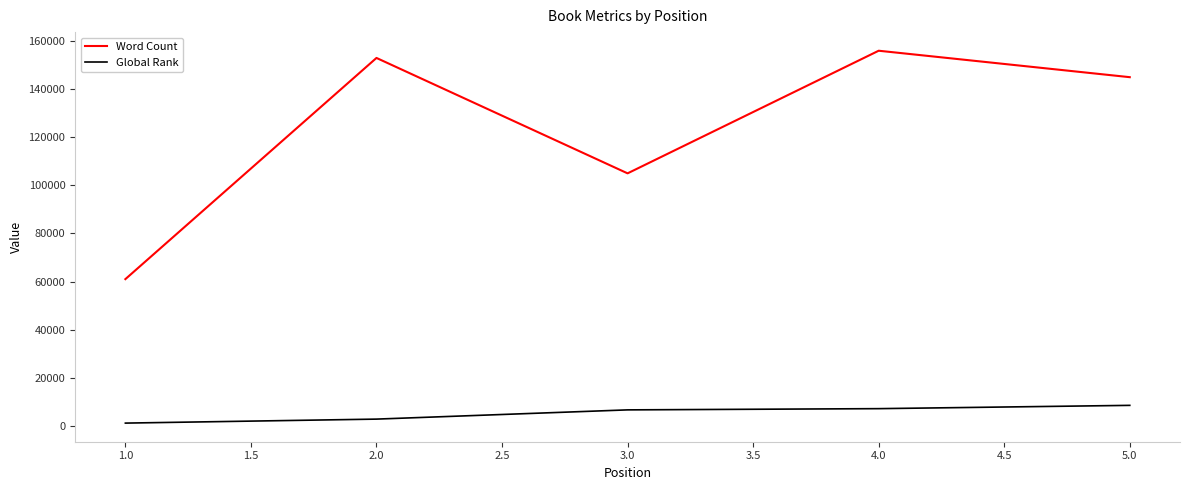

What is the lowest value of the Word Count series?

61000